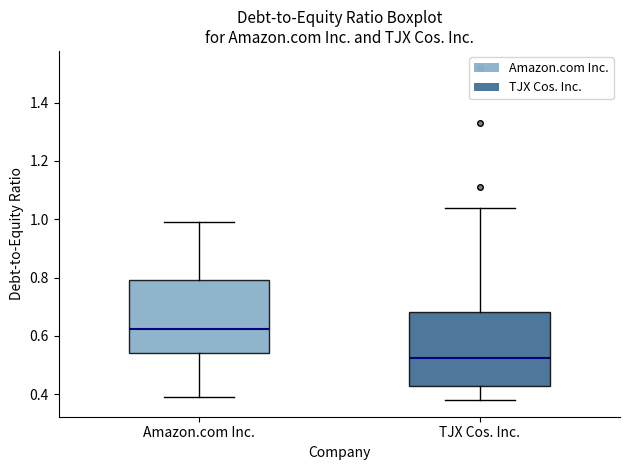

Reading left to right, transcribe this box plot: for each box, give where its median line is, the range the box spans, and where its two whiskers end, as read against the y-axis. The values are not printed on the chart, so give them approximately, as read against the axis.

Amazon.com Inc.: median 0.62, box 0.54 to 0.80, whiskers 0.40 to 1.00
TJX Cos. Inc.: median 0.52, box 0.42 to 0.68, whiskers 0.38 to 1.04